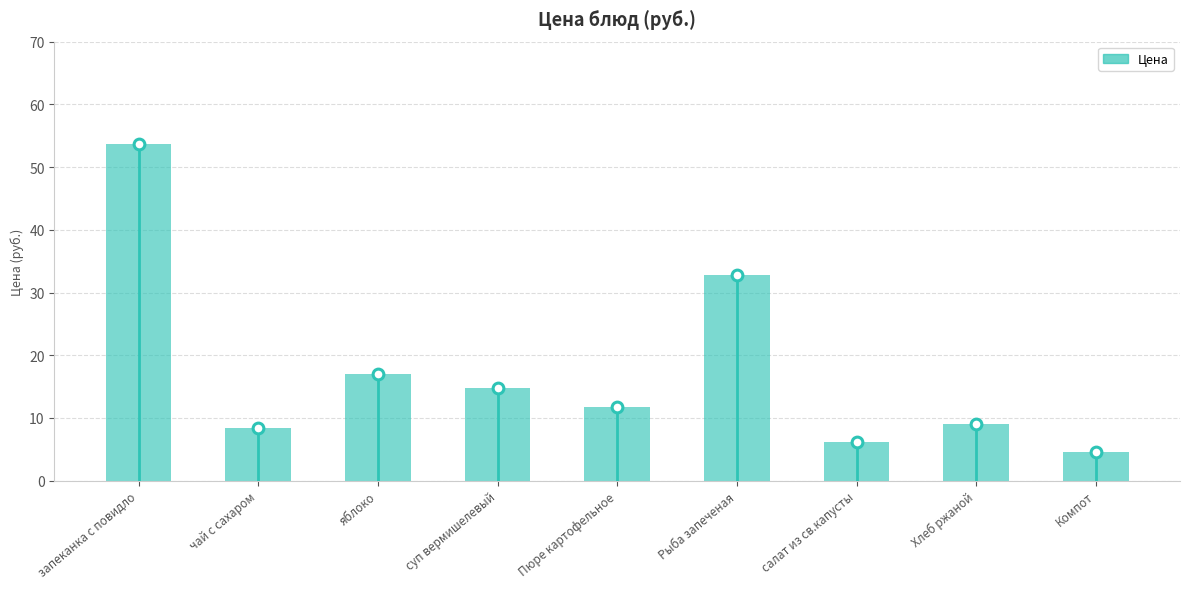

Which has a higher value, чай с сахаром or Рыба запеченая?

Рыба запеченая